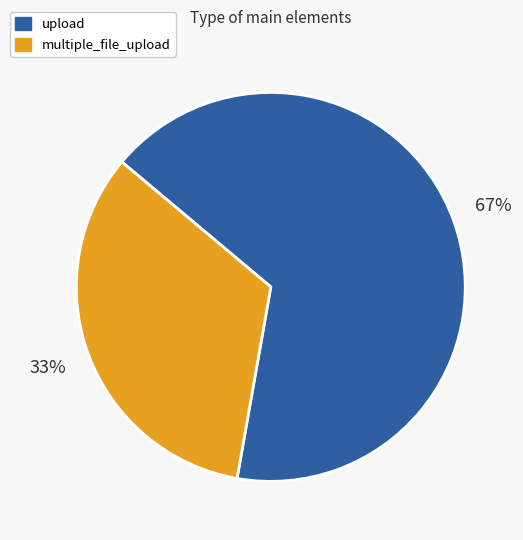

Between upload and multiple_file_upload, which is larger?

upload